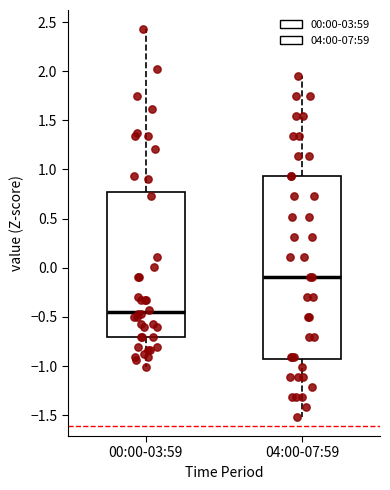

Which box has the lowest median line?

00:00-03:59